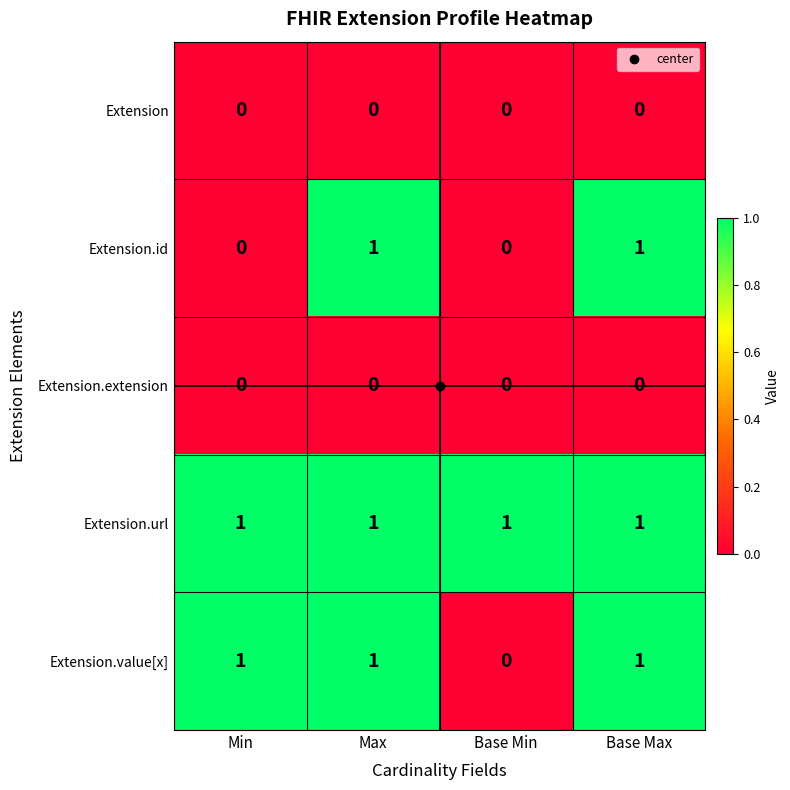

Which series changed the most between Min and Base Max?

Extension.id